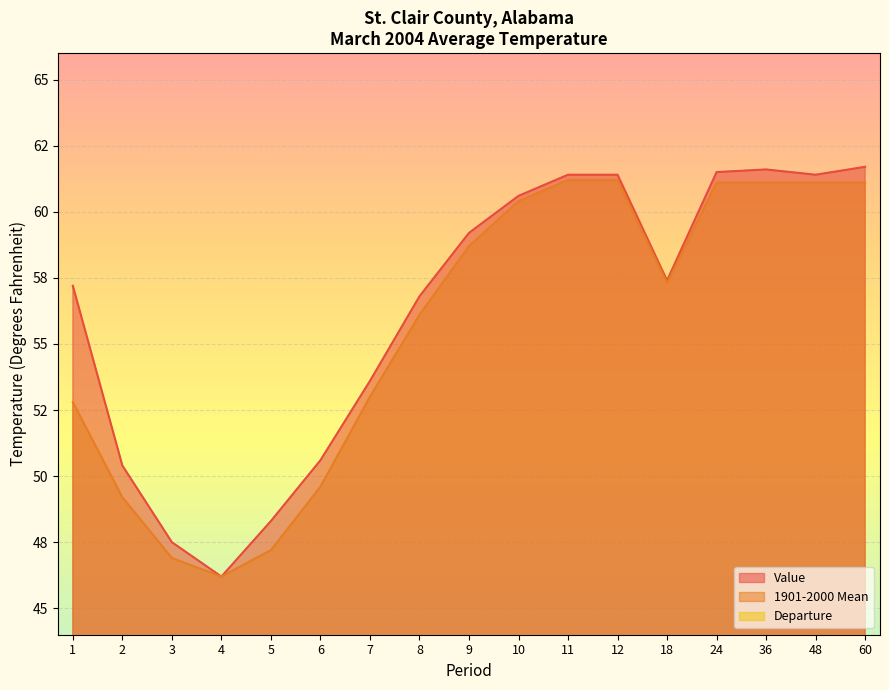

What are all the series names shown in the legend?

Value, 1901-2000 Mean, Departure